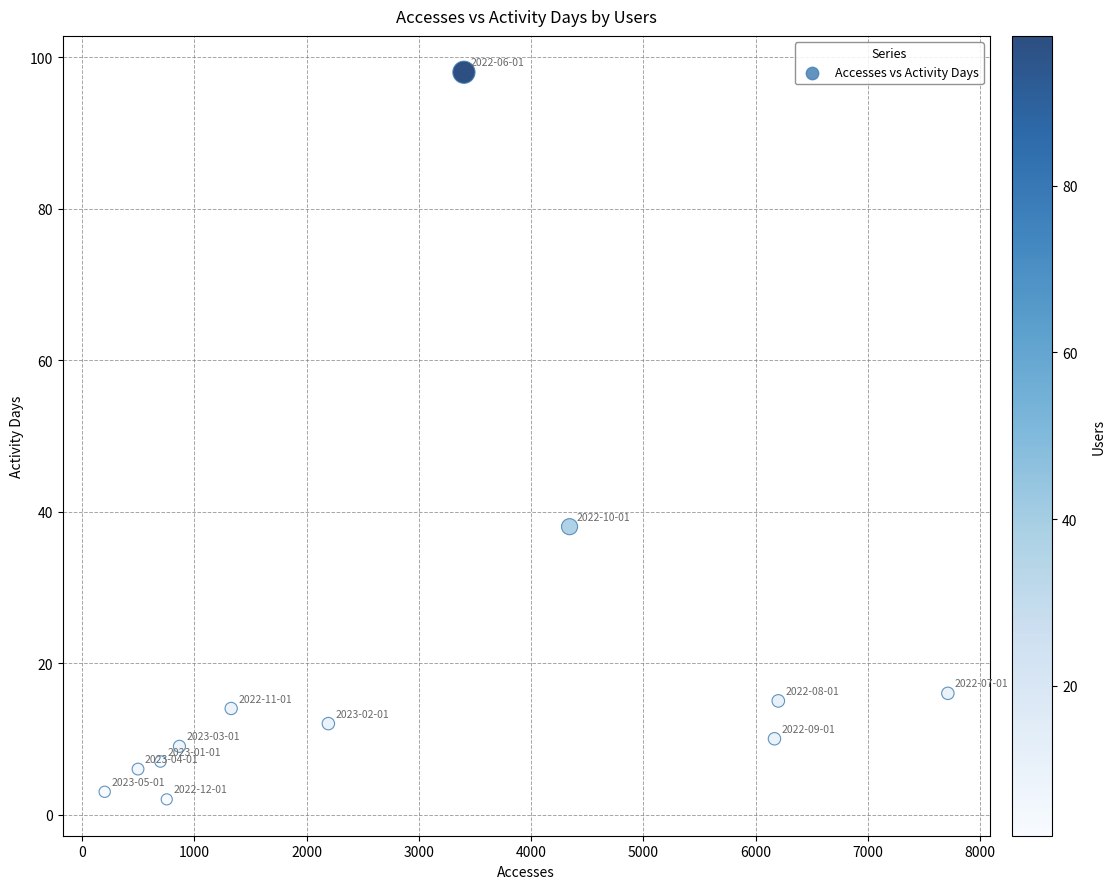

What Y value in the scatter plot is closest to 50?

38